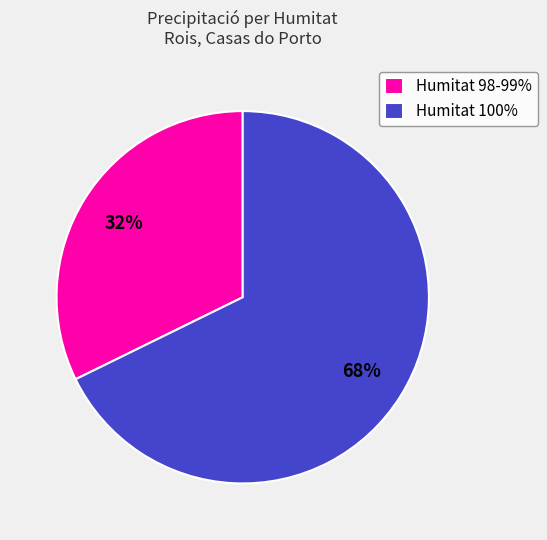

Do Humitat 98-99% and Humitat 100% together represent more than half of the pie?

Yes